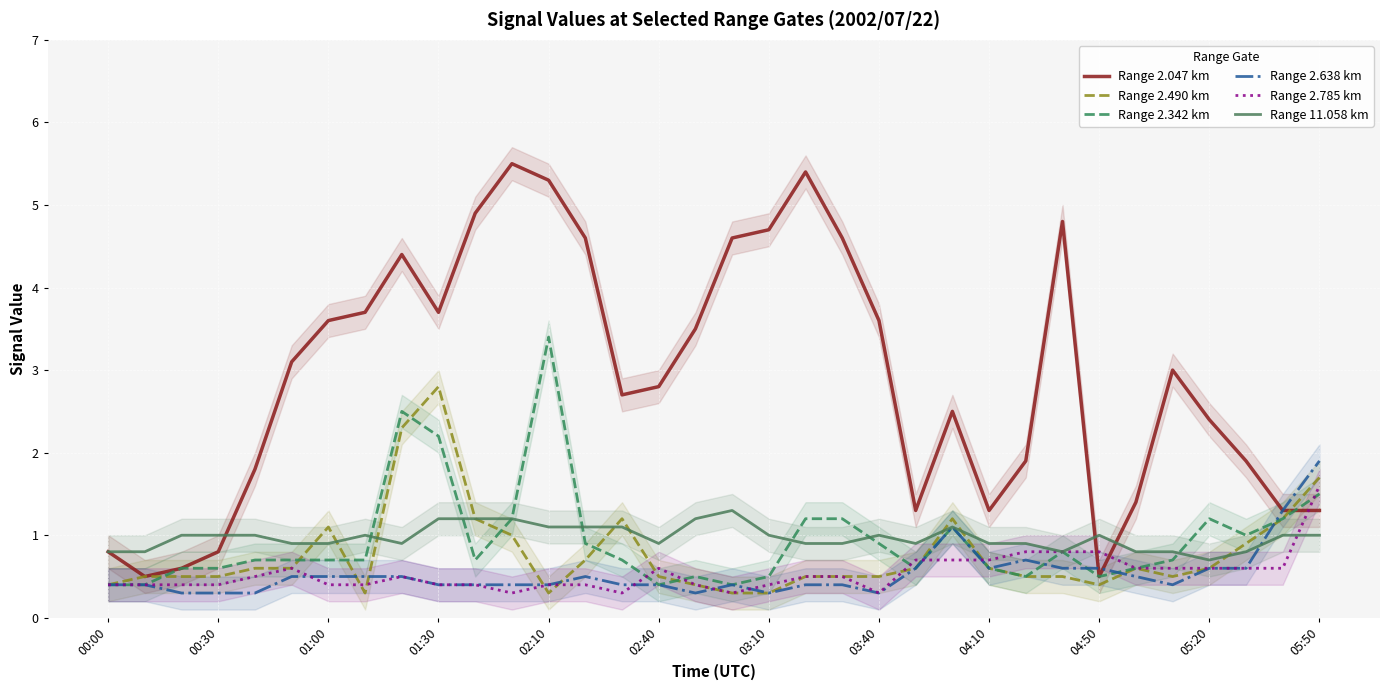

Which series has the largest total across all categories?

Range 2.047 km